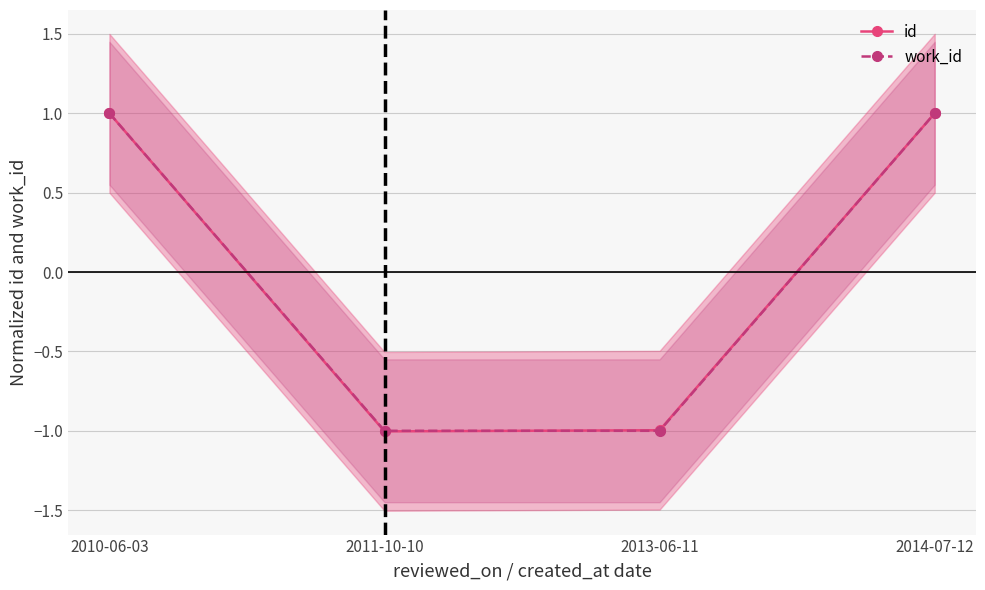

True or false: id and work_id intersect in this chart.

True